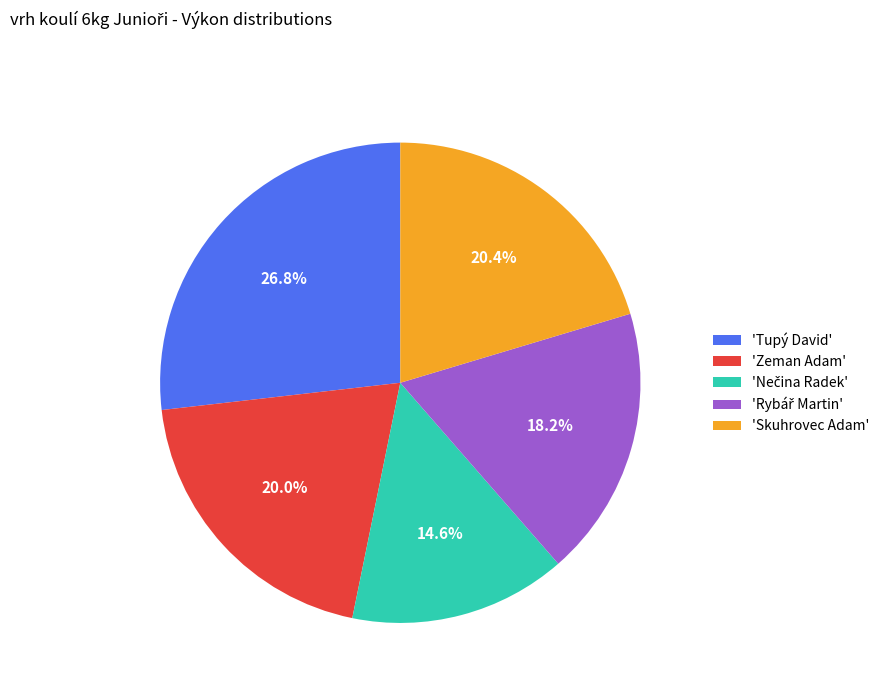

Count the number of slices in the pie.

5